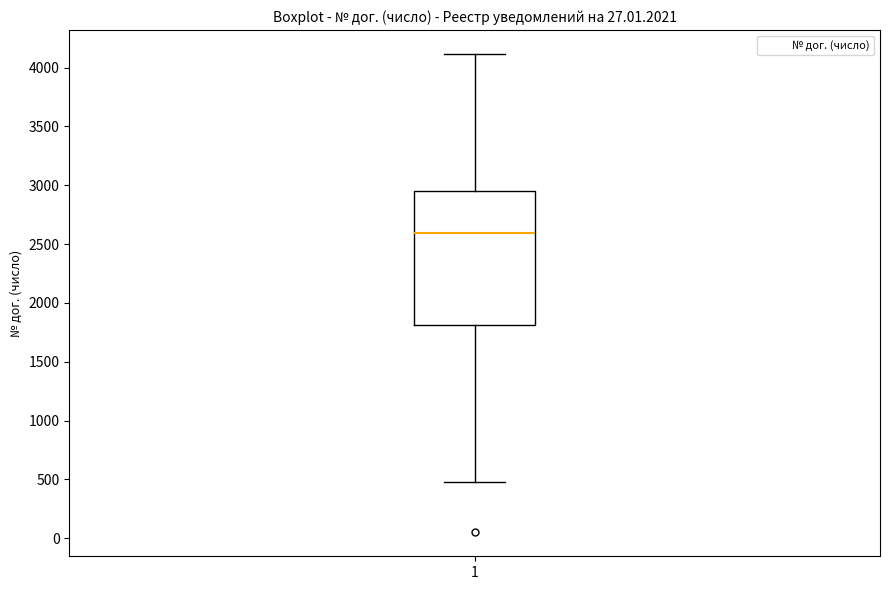

Read this box plot against the y-axis: the position of the median line, the range covered by the box, and the ends of both whiskers. The values are not printed on the chart, so give them approximately, as read against the axis.

median 2600, box 1800 to 2950, whiskers 500 to 4100